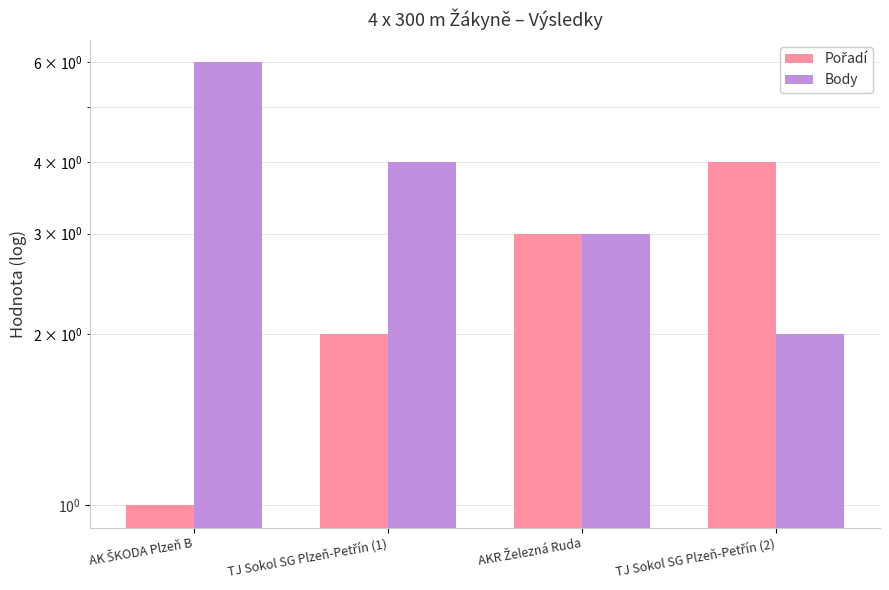

Which category has the lowest value in the Pořadí series?

AK ŠKODA Plzeň B